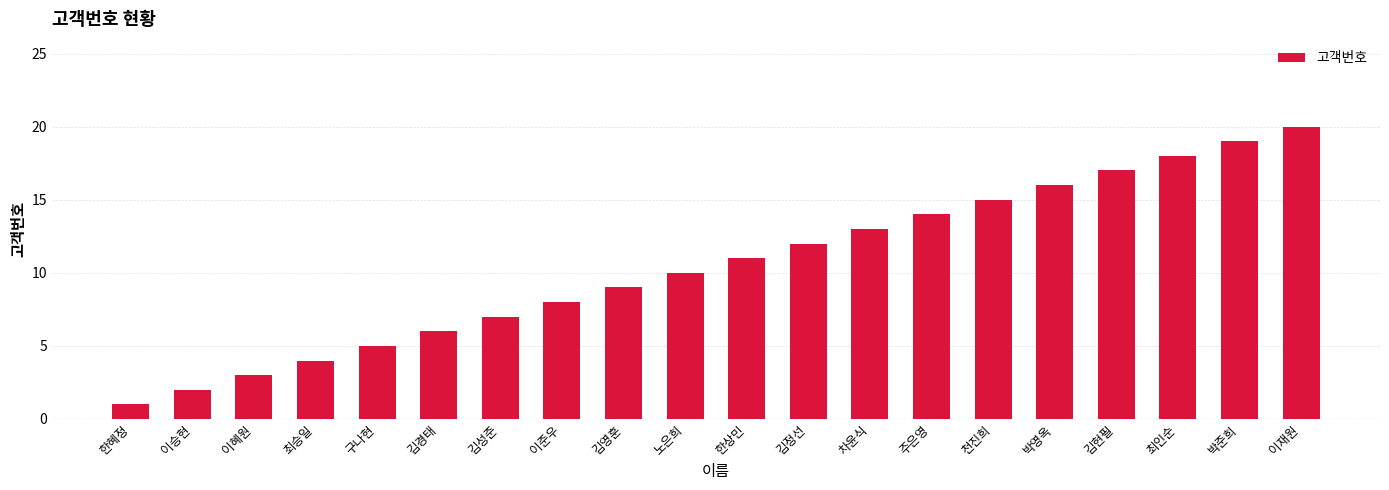

How many data points are less than 11?

10